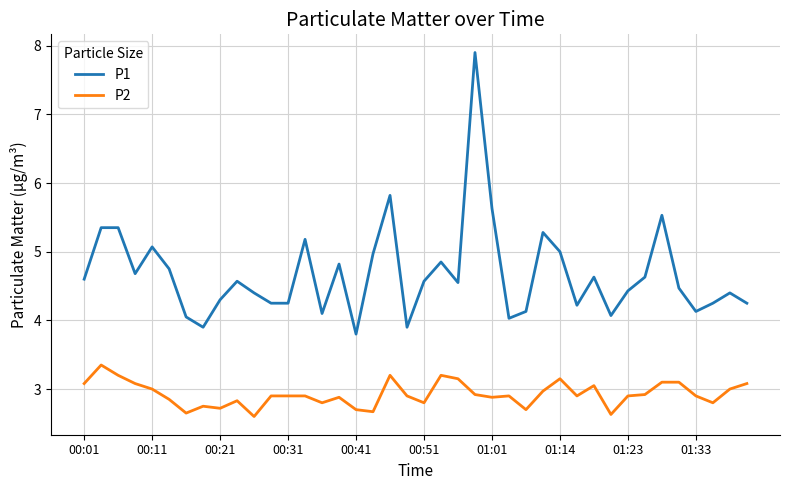

Which series has the largest range (max minus min)?

P1